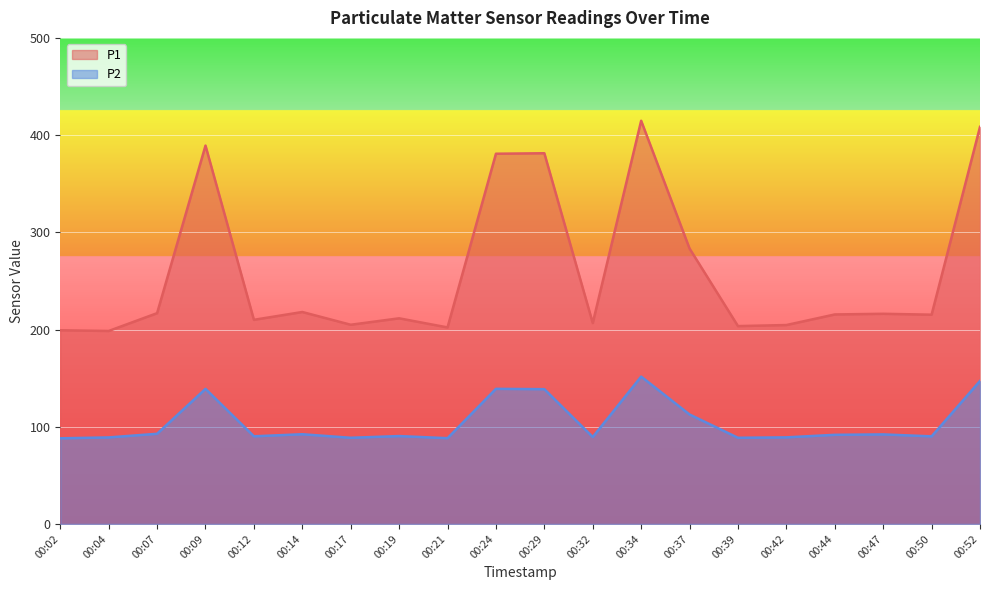

List the series in order of their peak value, highest first.

P1, P2